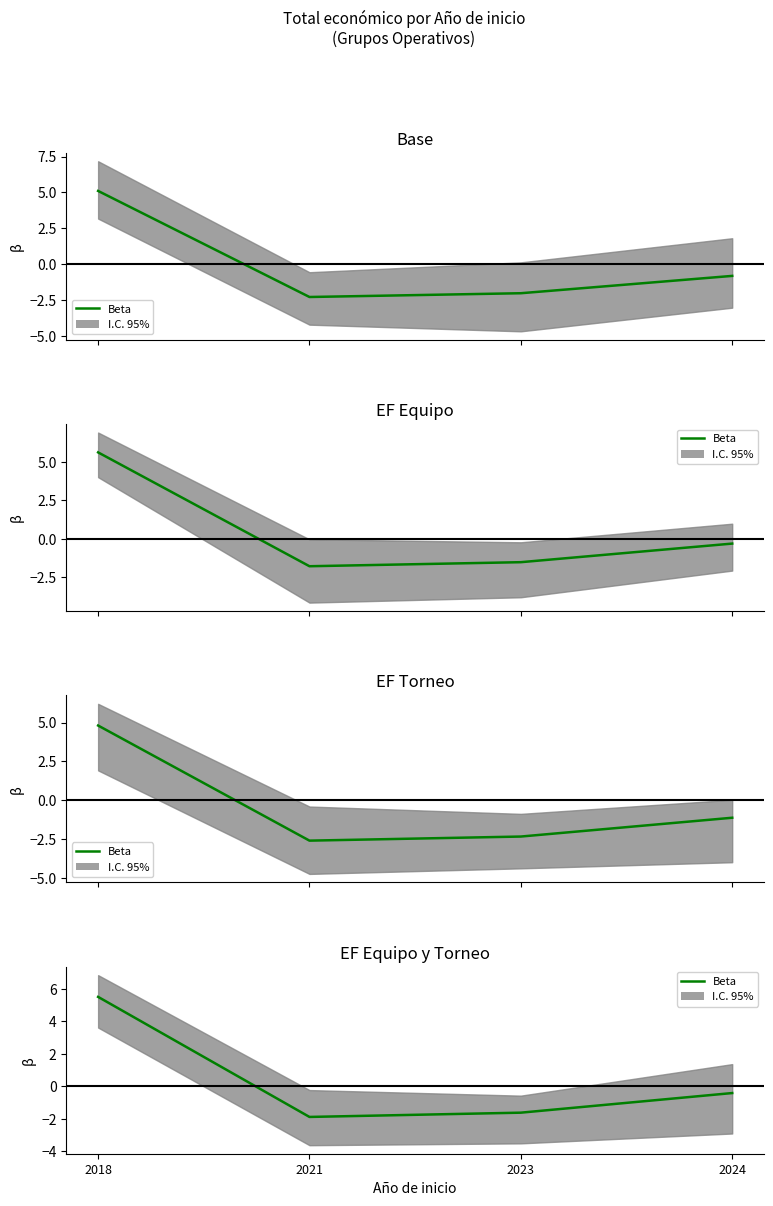

What is the value of the 3rd point from the left?

-1.6